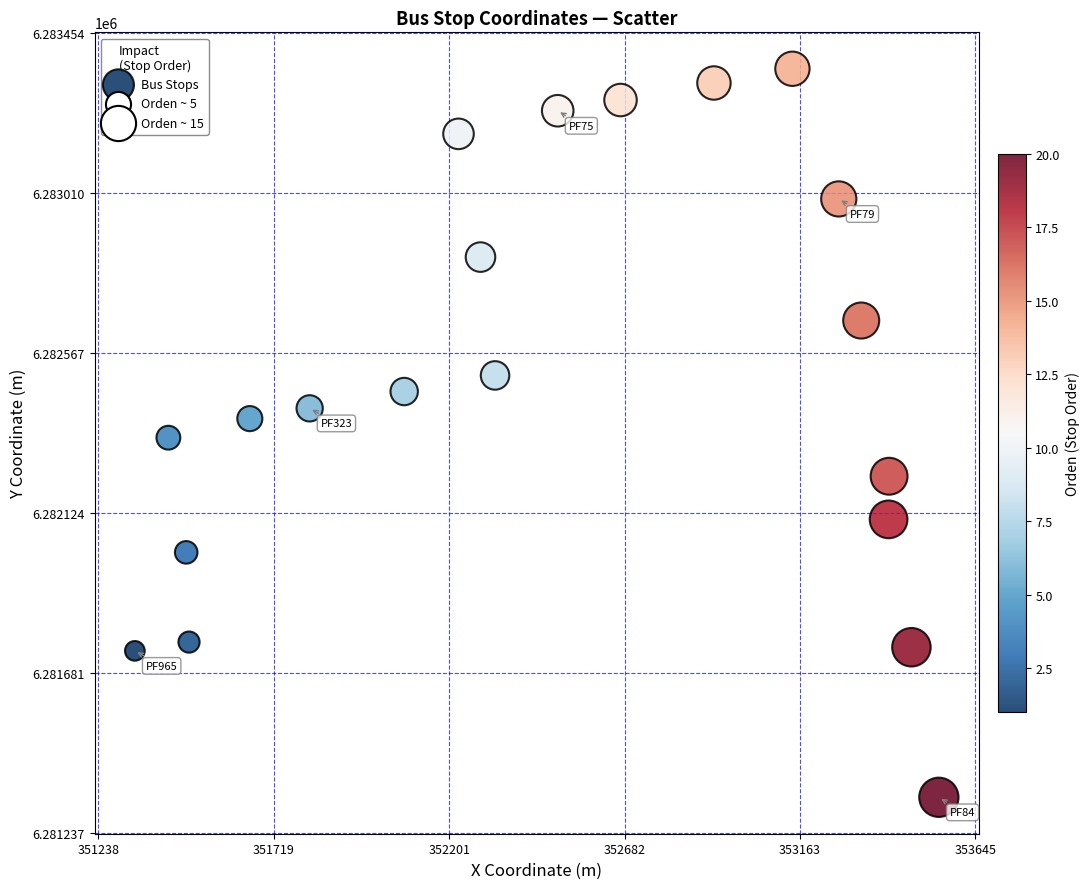

What is the range of X values (max minus min)?

2206.9